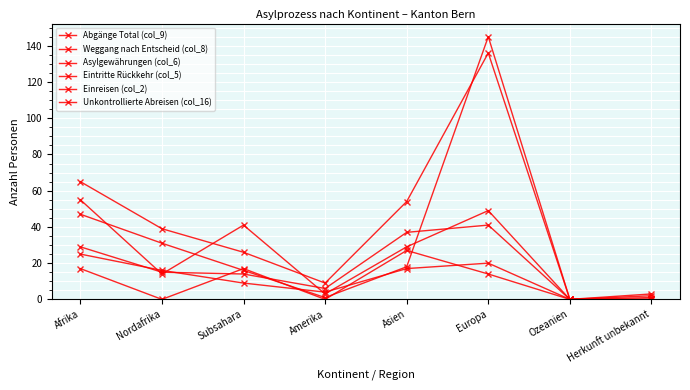

How many categories are shown in the chart?

8